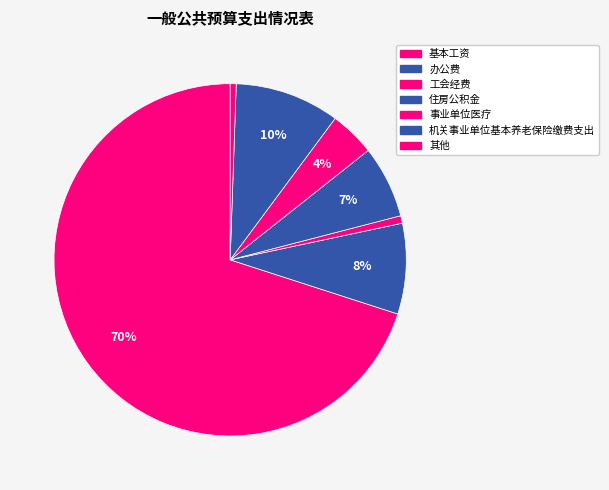

Count the number of slices in the pie.

7